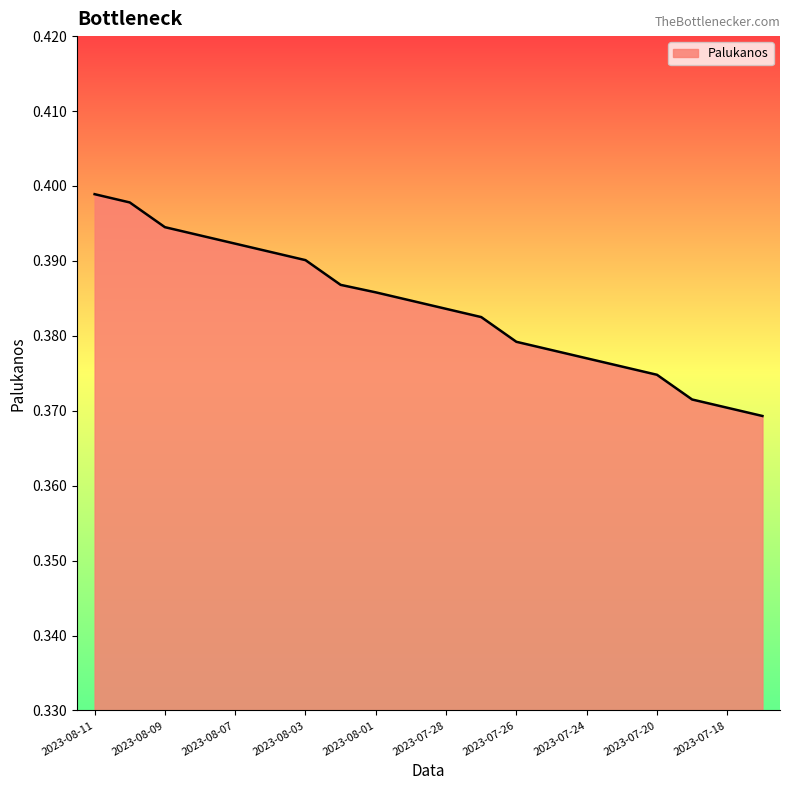

Does the chart have visible grid lines?

No